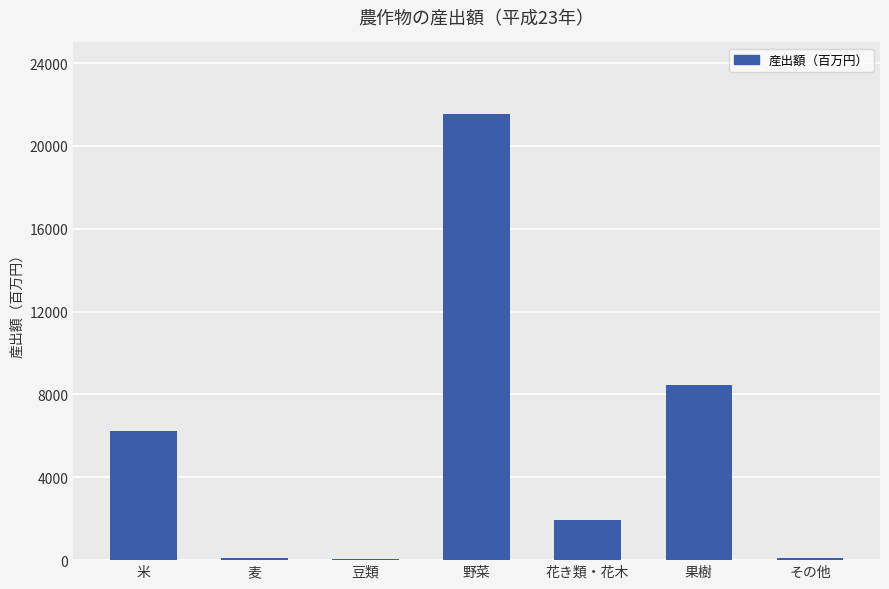

What value does the data have at 米, to the nearest 10?

6250